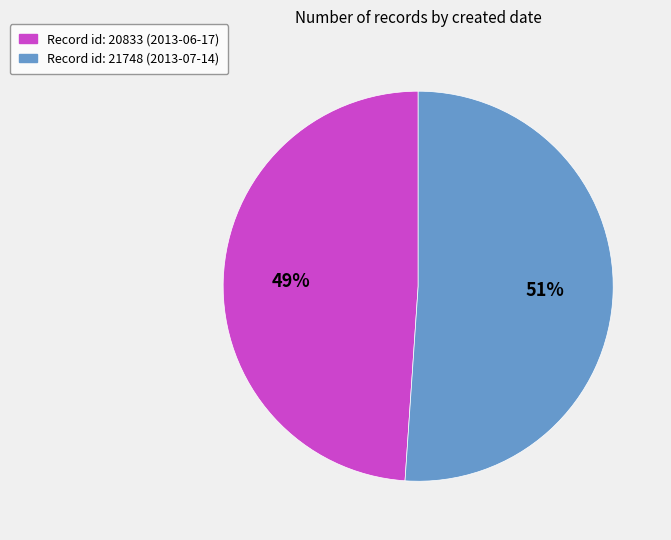

Is there any slice that represents more than half of the pie?

Yes